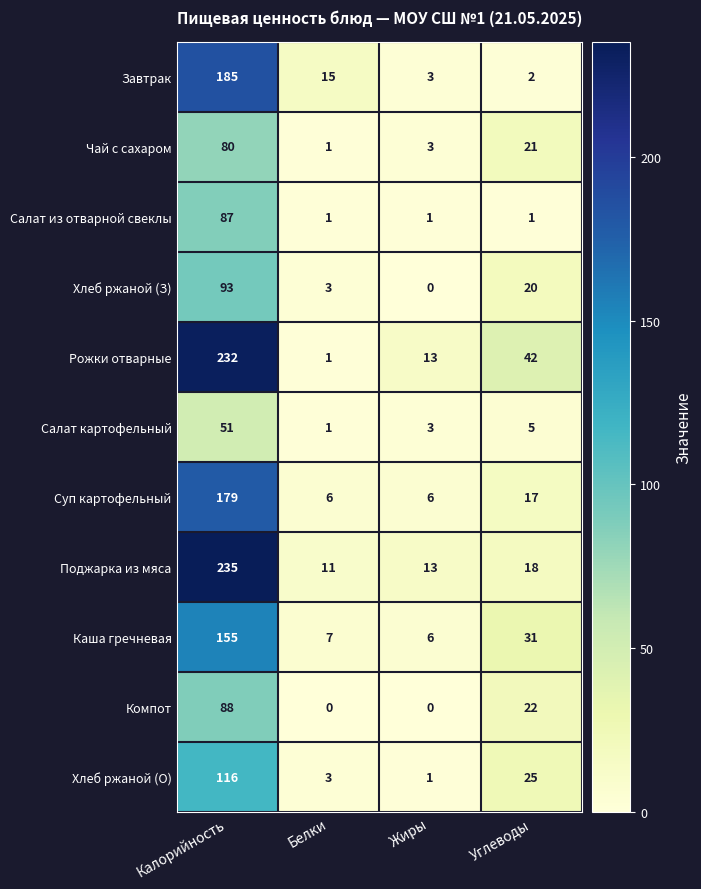

At which category is the sum across all series the highest?

Калорийность